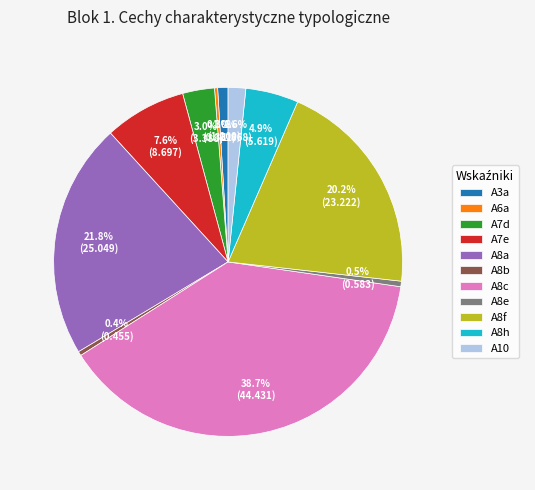

Is A6a the majority of the pie?

No